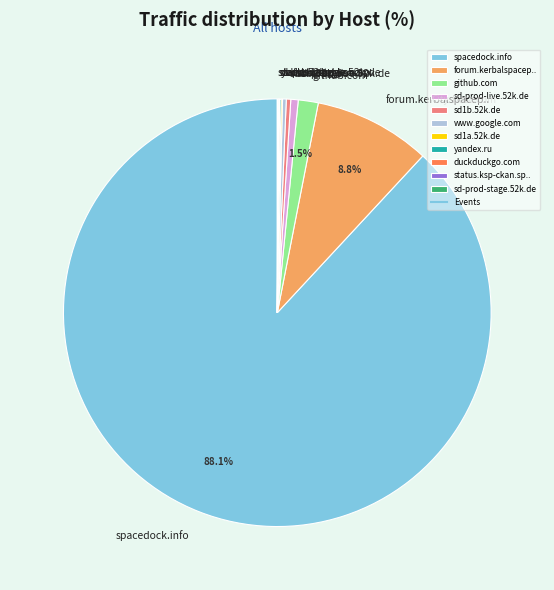

True or false: spacedock.info accounts for 99% of the total.

False